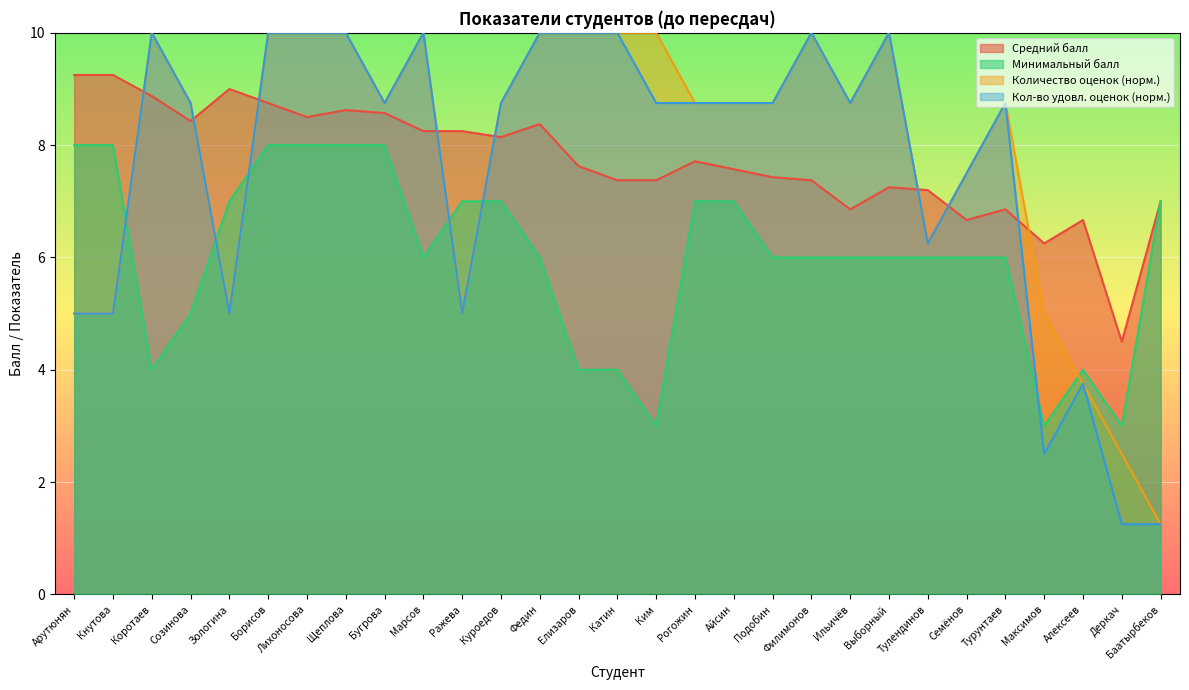

What is the total value across all series at Филимонов?

33.4